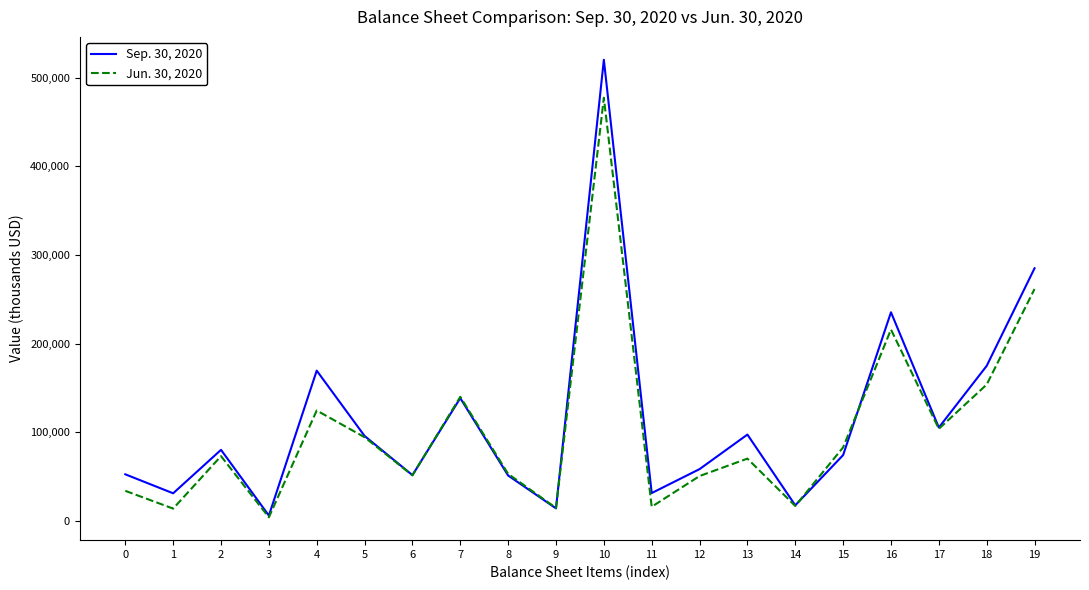

Does the chart display data point markers on the line(s)?

No